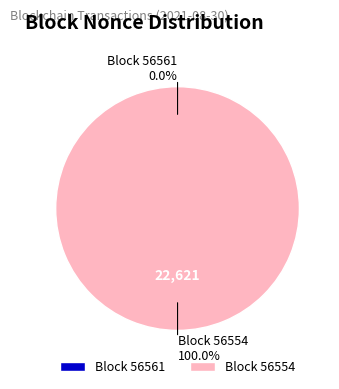

Does Block 56554 represent more than half of the total?

Yes